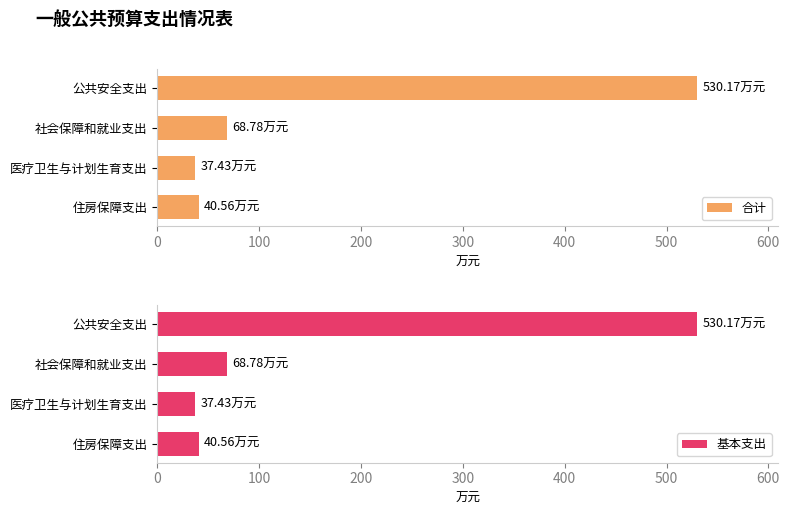

What is the difference between the 合计 values at 社会保障和就业支出 and 住房保障支出?

28.2